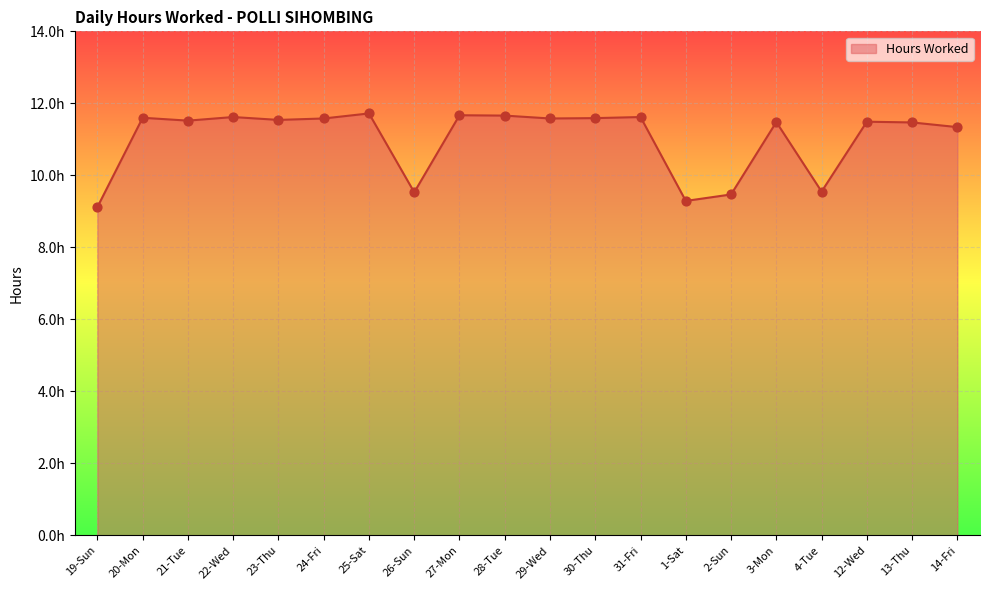

Between 26-Sun and 21-Tue, which is larger?

21-Tue